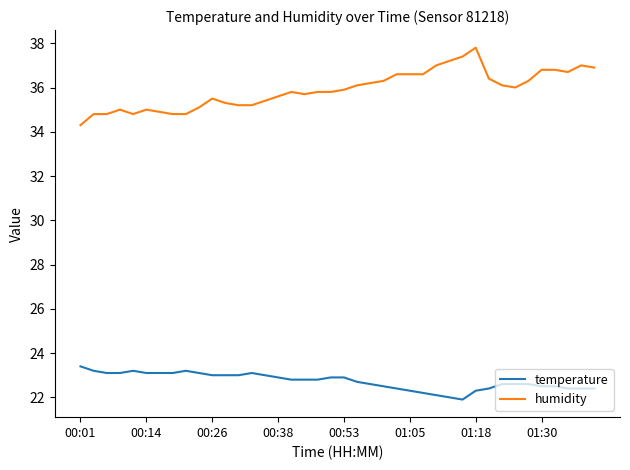

Reading right to left, what are all the values shown in this chart?

temperature: 22.4	22.4	22.4	22.5	22.5	22.6	22.6	22.6	22.4	22.3	21.9	22.0	22.1	22.2	22.3	22.4	22.5	22.6	22.7	22.9	22.9	22.8	22.8	22.8	22.9	23.0	23.1	23.0	23.0	23.0	23.1	23.2	23.1	23.1	23.1	23.2	23.1	23.1	23.2	23.4
humidity: 36.9	37.0	36.7	36.8	36.8	36.3	36.0	36.1	36.4	37.8	37.4	37.2	37.0	36.6	36.6	36.6	36.3	36.2	36.1	35.9	35.8	35.8	35.7	35.8	35.6	35.4	35.2	35.2	35.3	35.5	35.1	34.8	34.8	34.9	35.0	34.8	35.0	34.8	34.8	34.3